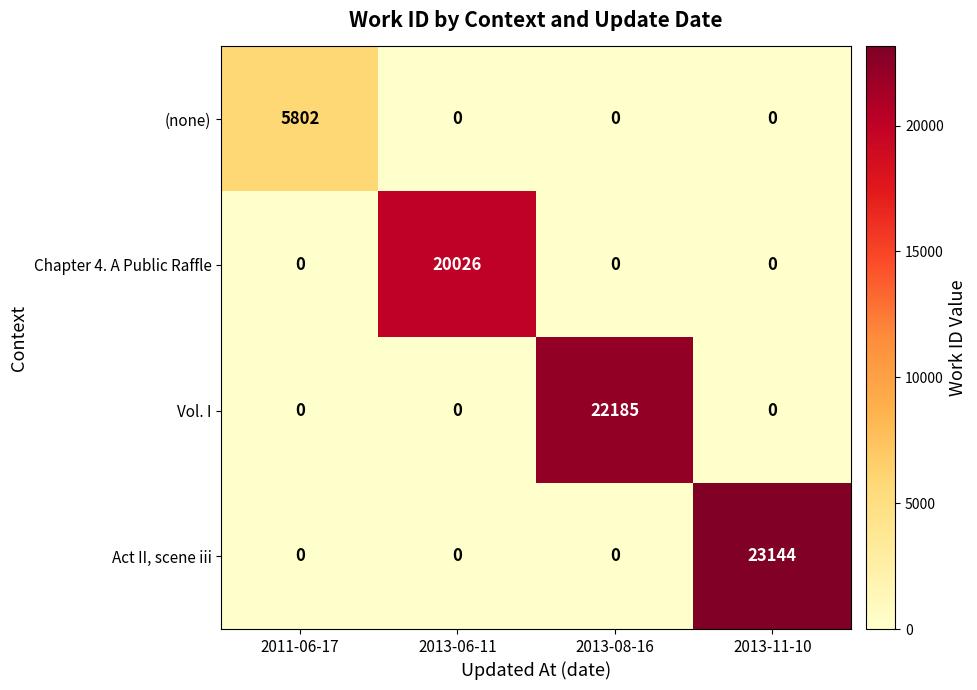

How many (none) values are between 0 and 5802?

4